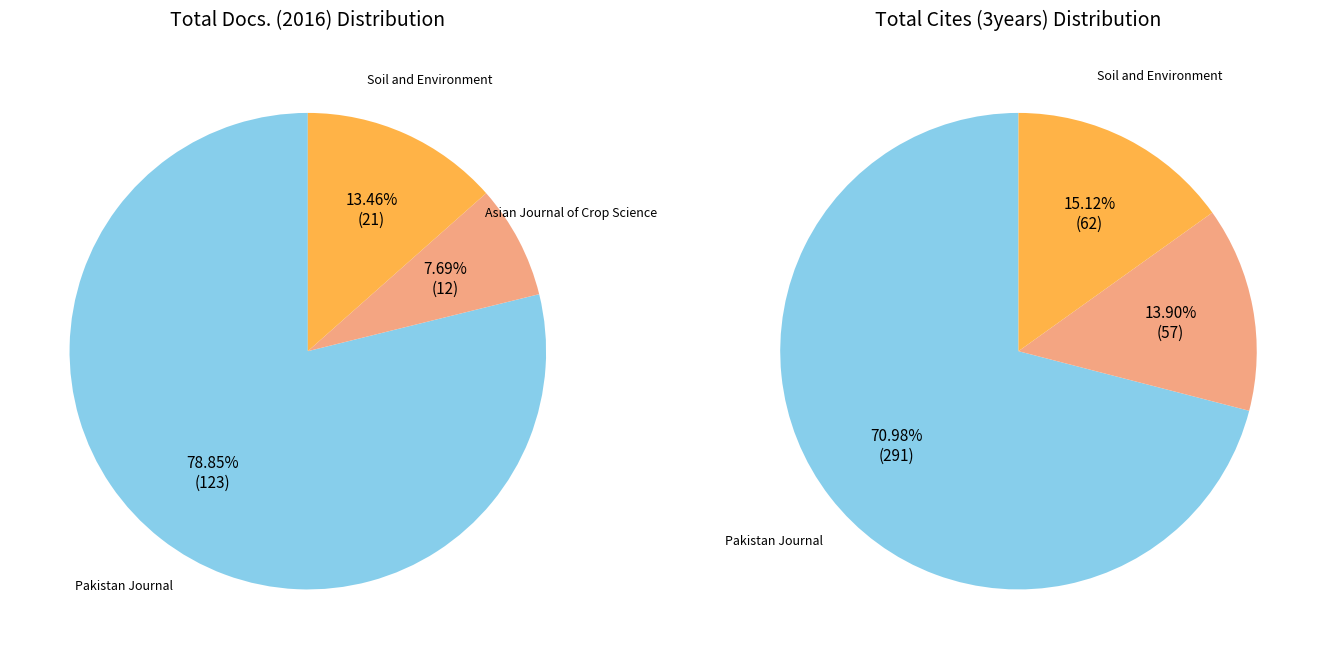

Count the number of slices in the pie.

3